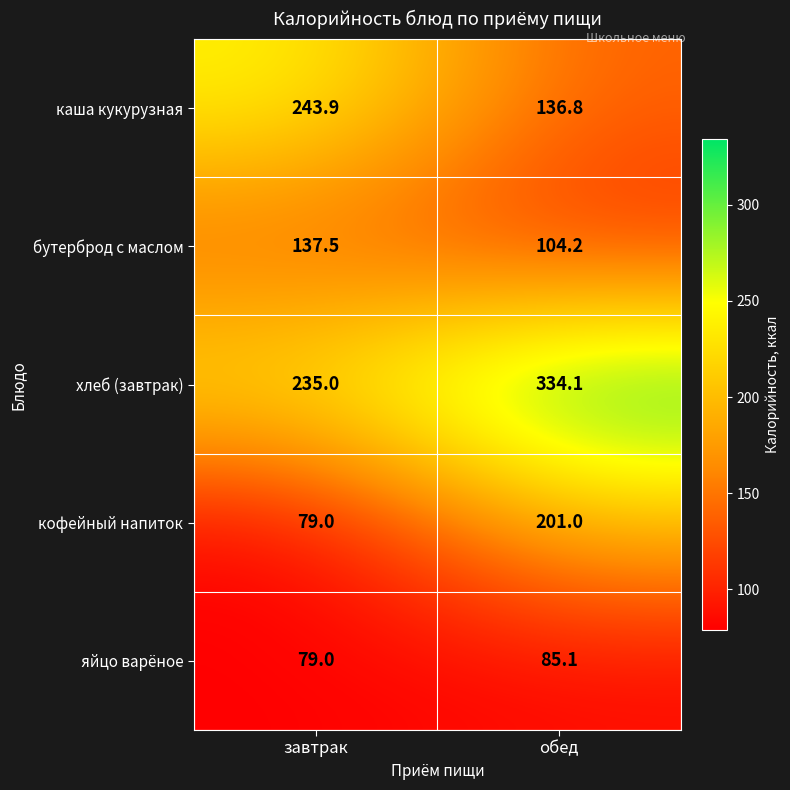

Is it true that хлеб (завтрак) equals 334.1 at обед?

True